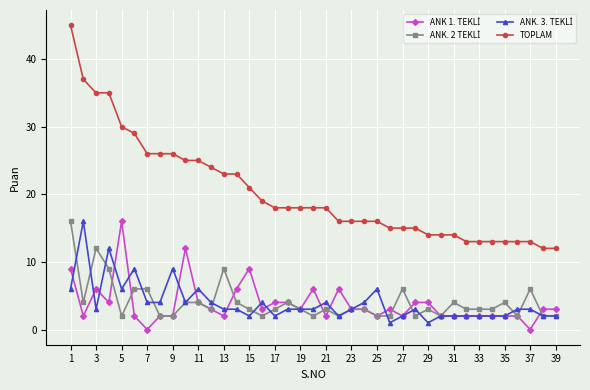

Which series has the largest total across all categories?

TOPLAM